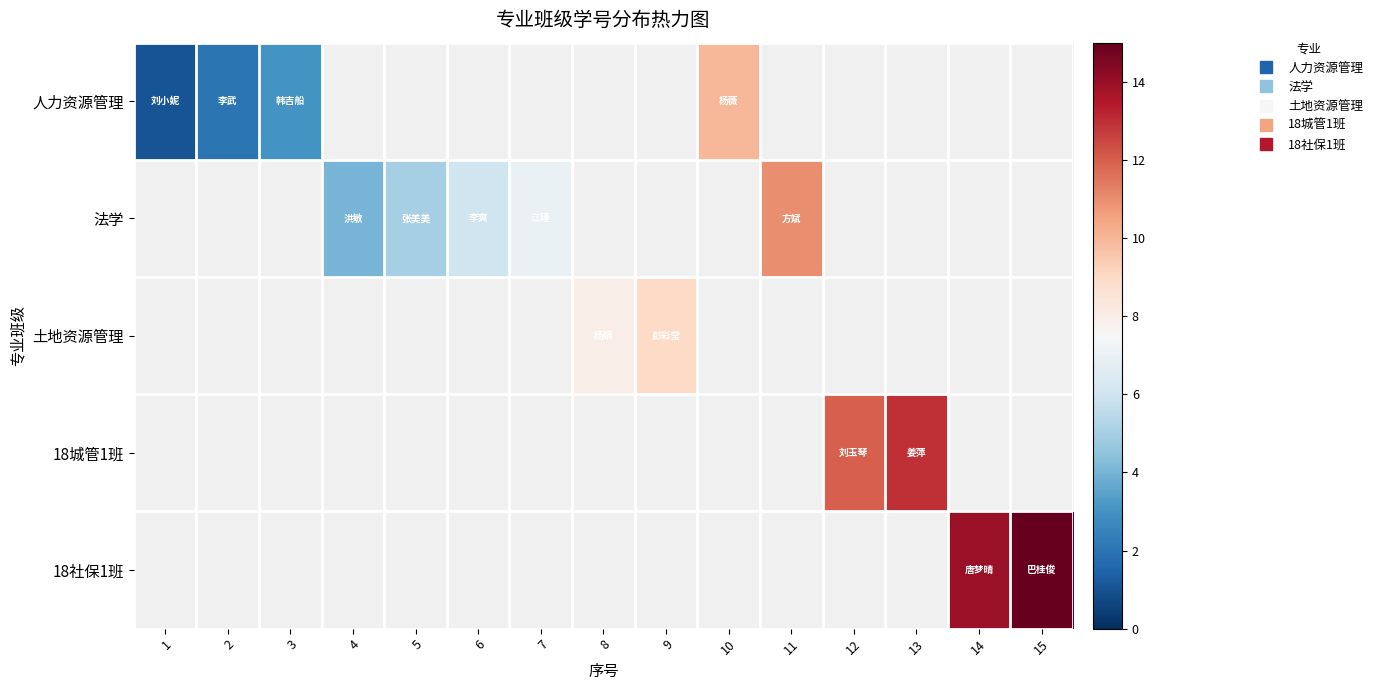

Which has a higher value, 3 or 7?

7